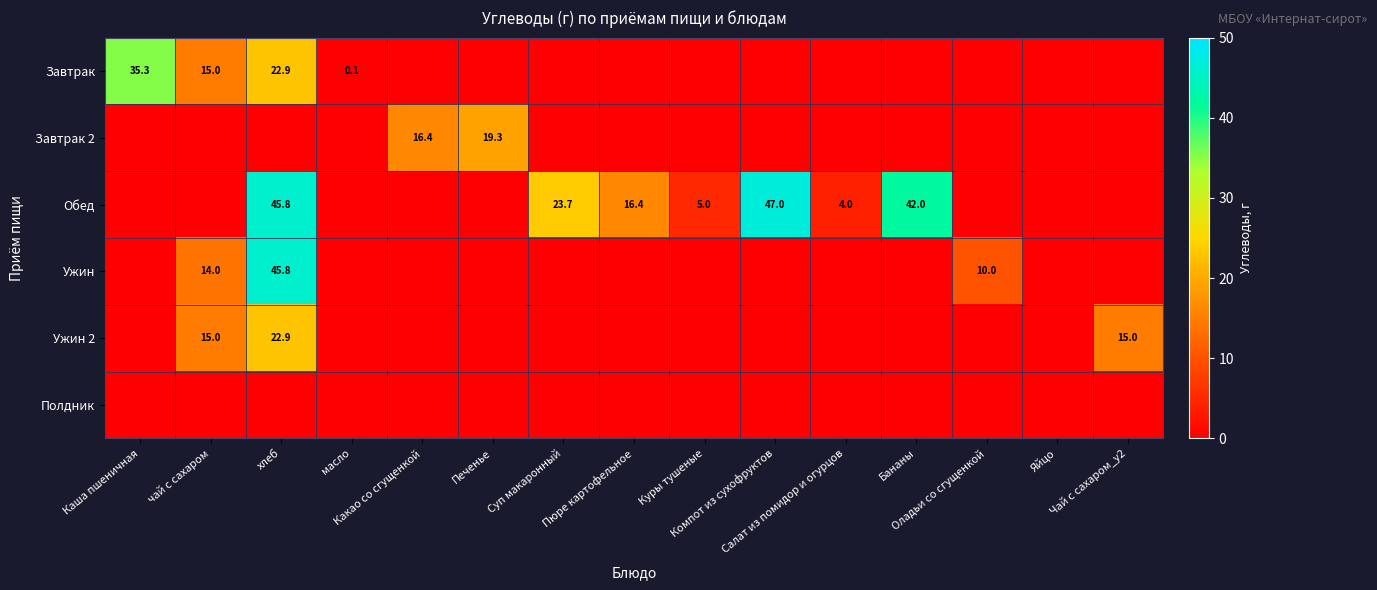

Is the value of Полдник at Куры тушеные greater than the value of Ужин 2 at Компот из сухофруктов?

No